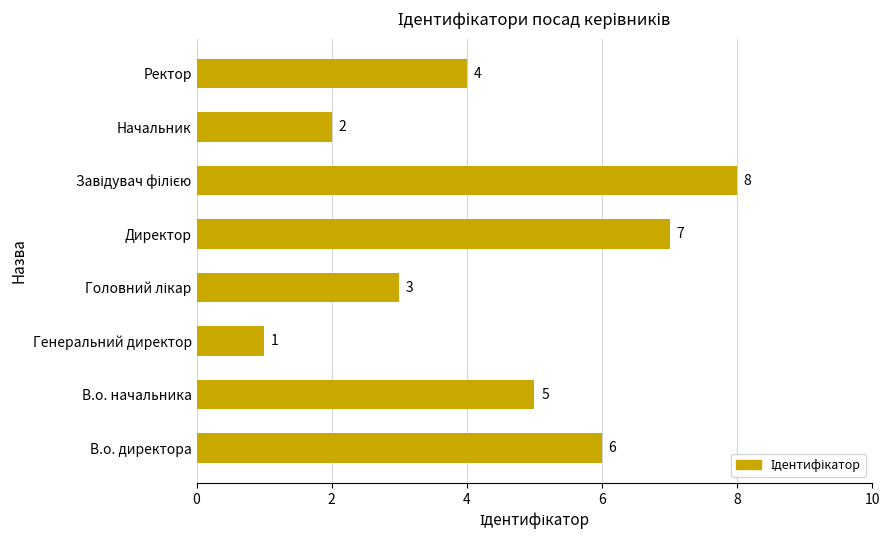

At which category does the chart reach its minimum across all series?

Генеральний директор